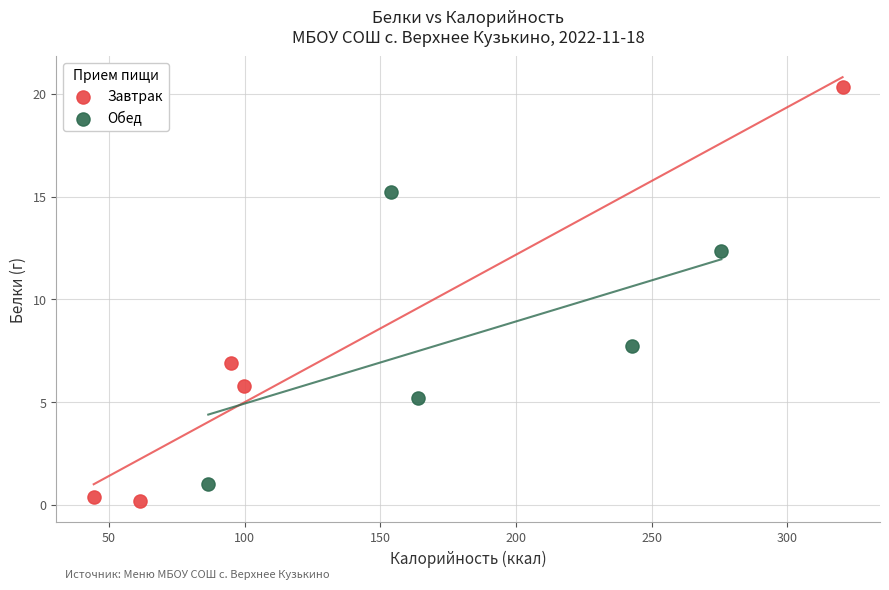

Which series contains the highest Y value?

Завтрак